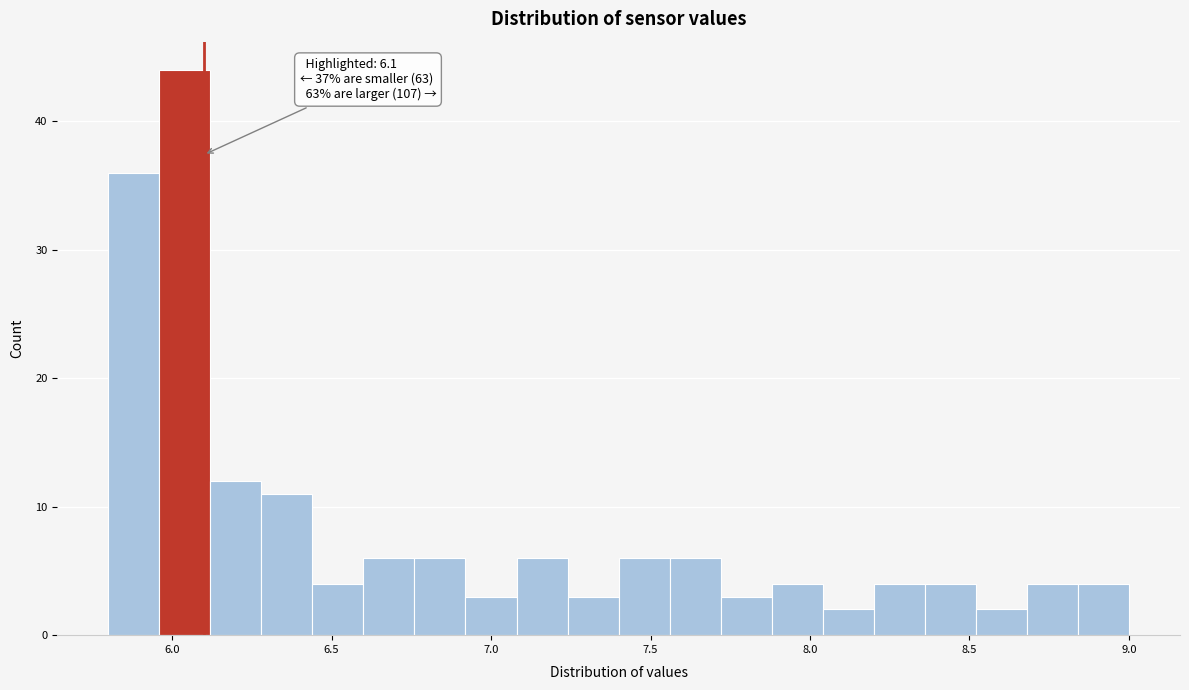

Around what value on the x-axis is the tallest bar? Give the approximate position of its centre, as read against the axis.

6.05